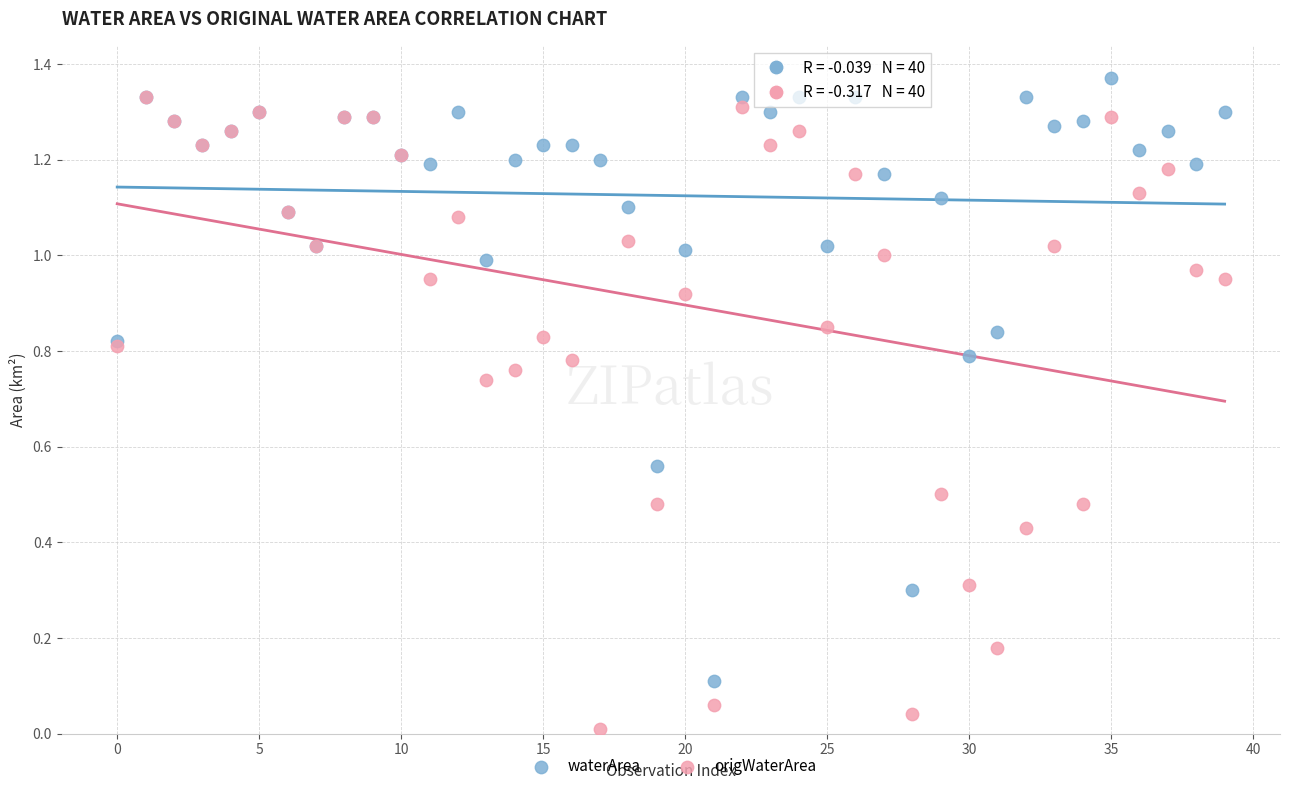

What are all the series names shown in the legend?

waterArea, origWaterArea